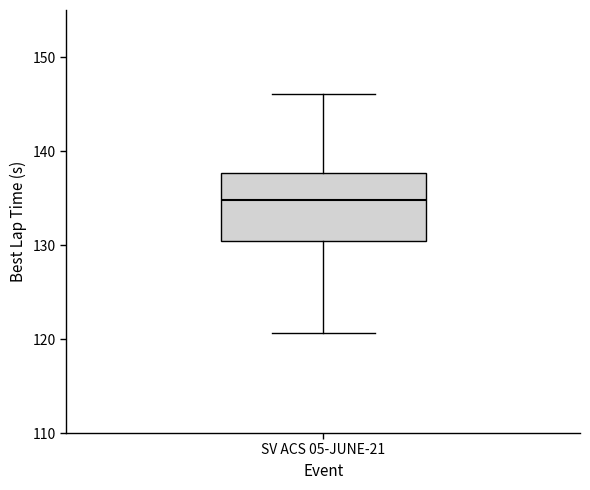

Read this box plot against the y-axis: the position of the median line, the range covered by the box, and the ends of both whiskers. The values are not printed on the chart, so give them approximately, as read against the axis.

median 135, box 130 to 138, whiskers 121 to 146